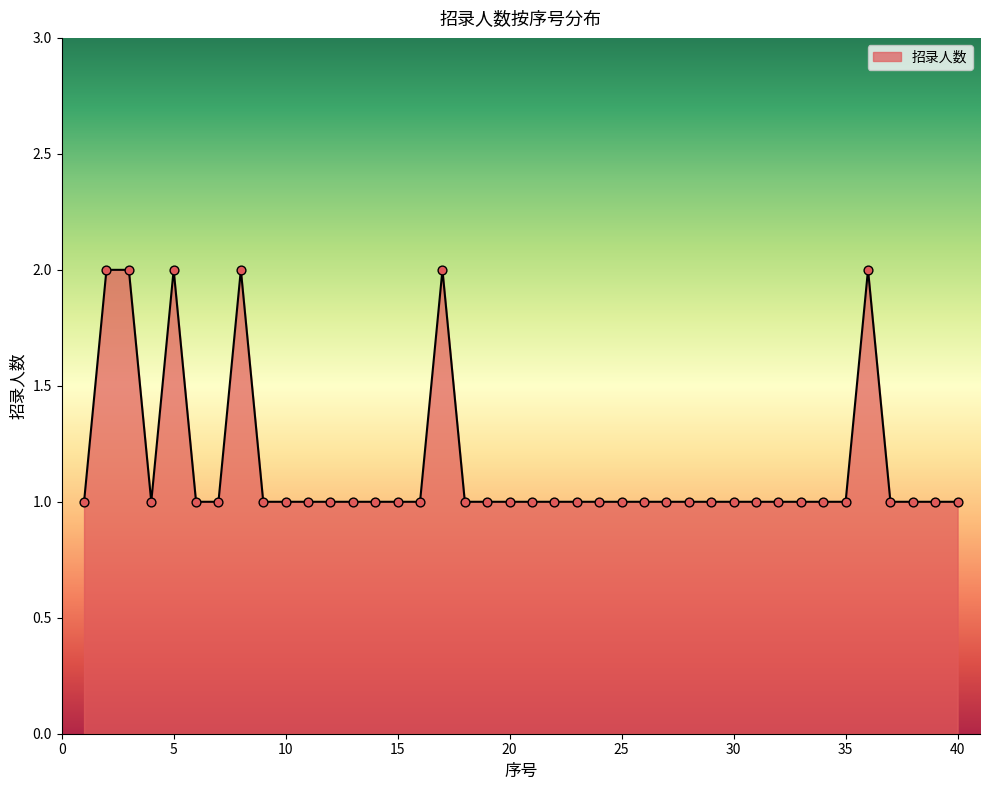

How many lines are shown in the chart?

1